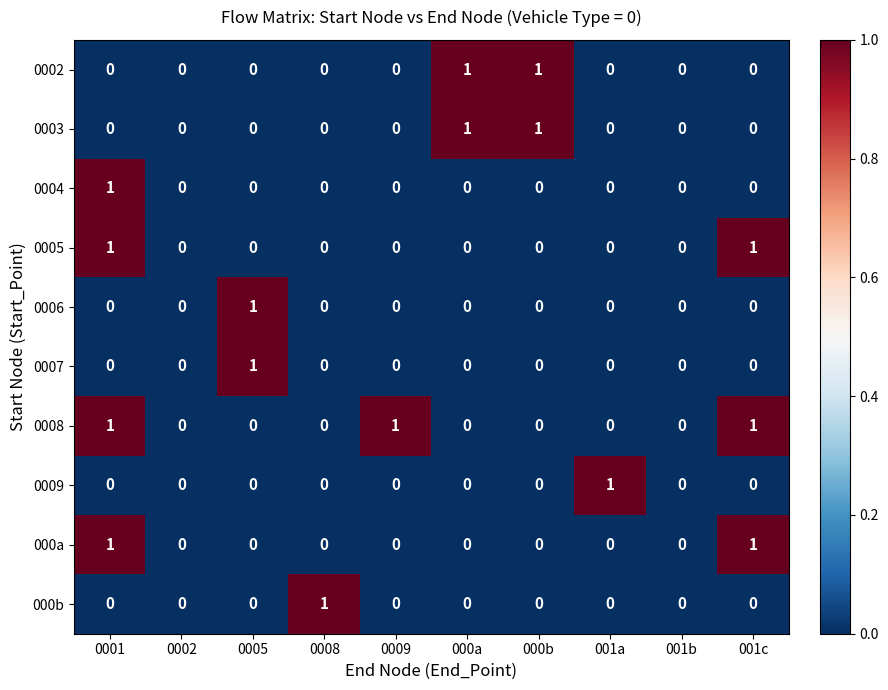

How many categories are shown in the chart?

10